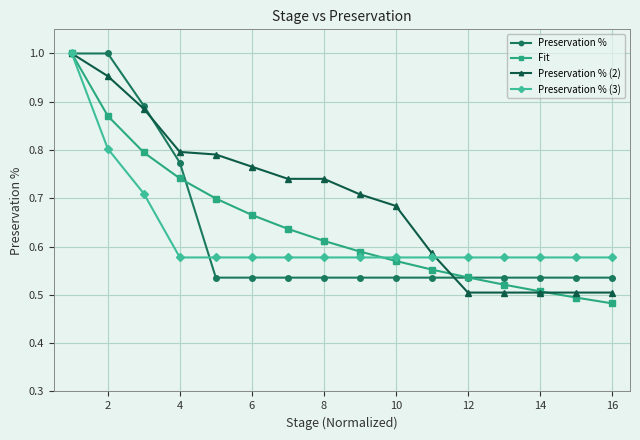

At how many categories does at least one series exceed 0?

16